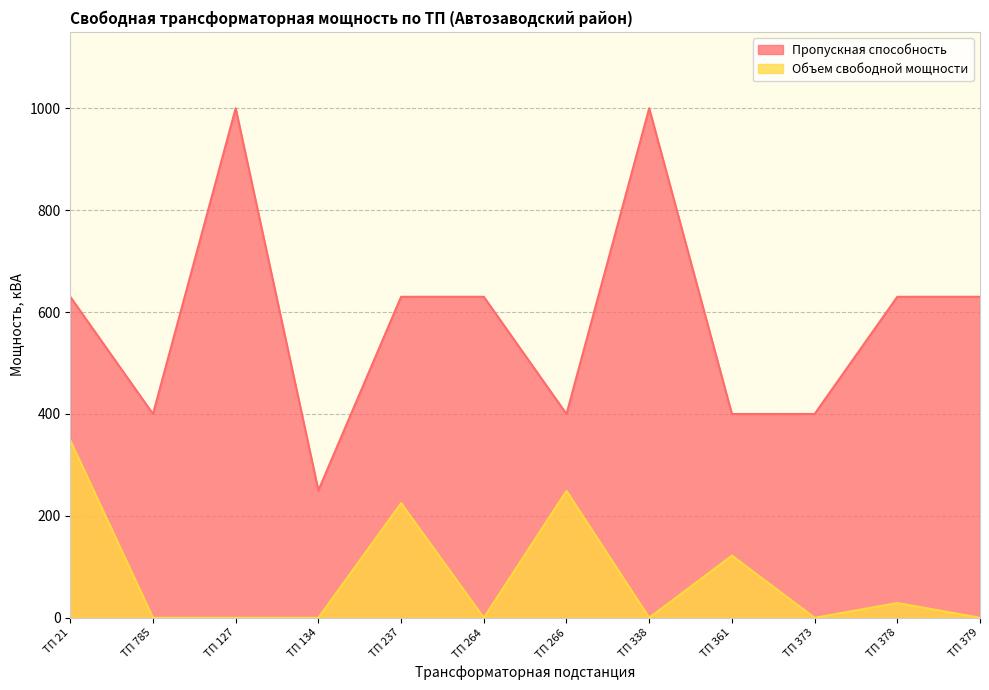

List the labels in order of Объем свободной мощности value, largest first.

ТП 21, ТП 266, ТП 237, ТП 361, ТП 378, ТП 785, ТП 127, ТП 134, ТП 264, ТП 338, ТП 373, ТП 379